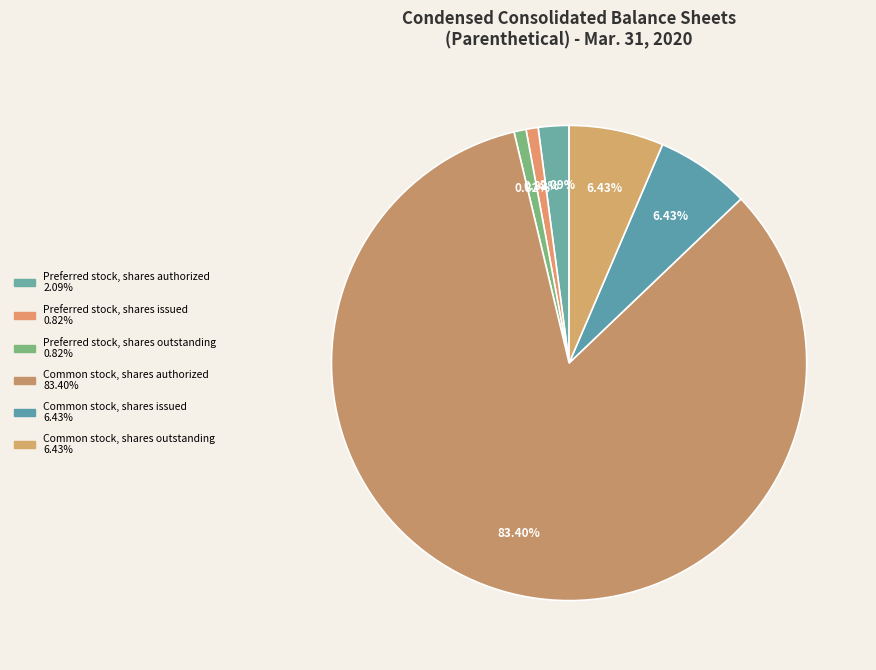

To the nearest percent, what percentage of the pie is Common stock, shares outstanding?

6%